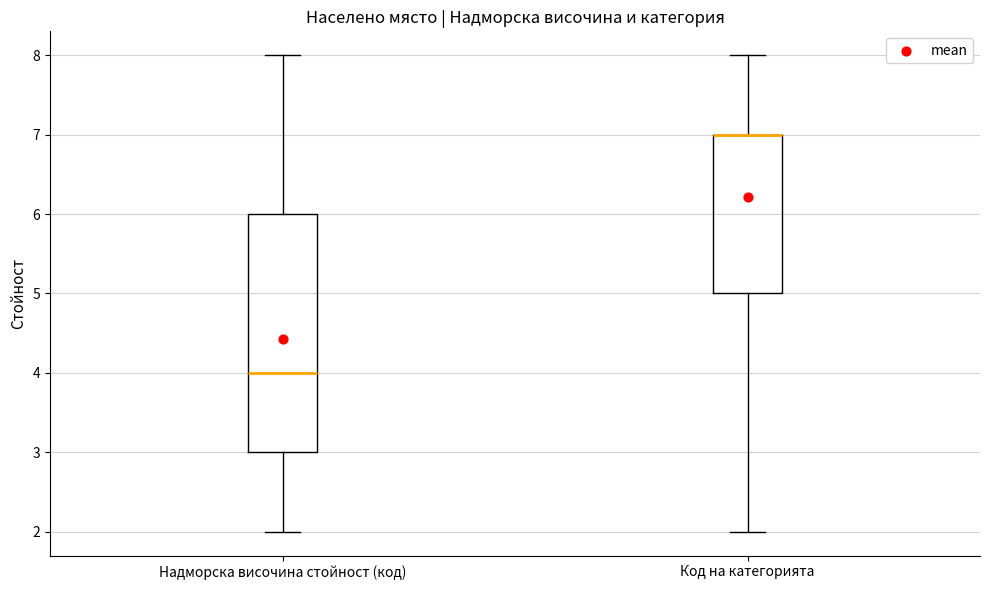

Where does the upper whisker of the box for Надморска височина стойност (код) end on the y-axis? The values are not printed on the chart, so give them approximately, as read against the axis.

8